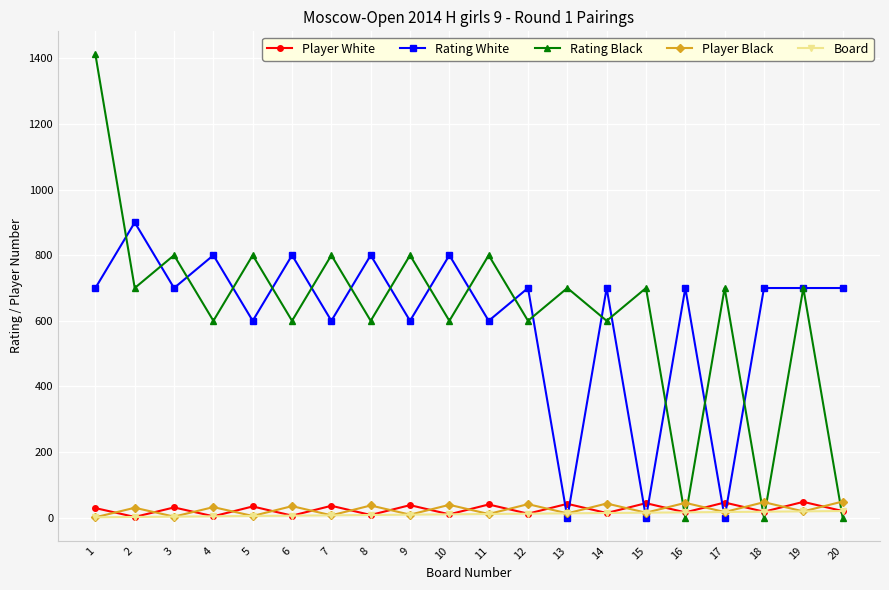

Which series changed the most between 3 and 13?

Rating White